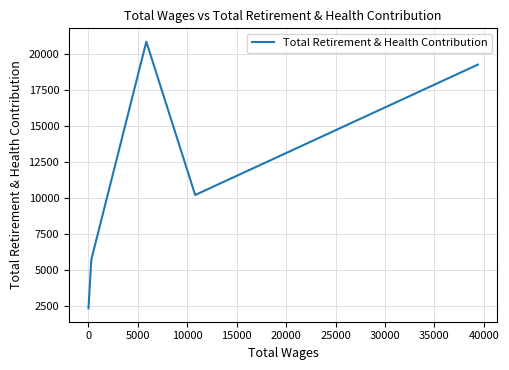

How many categories are shown in the chart?

5